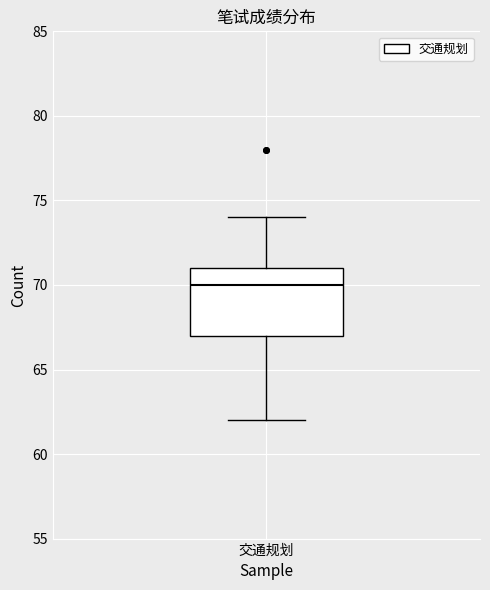

Read this box plot against the y-axis: the position of the median line, the range covered by the box, and the ends of both whiskers. The values are not printed on the chart, so give them approximately, as read against the axis.

median 70, box 67 to 71, whiskers 62 to 74